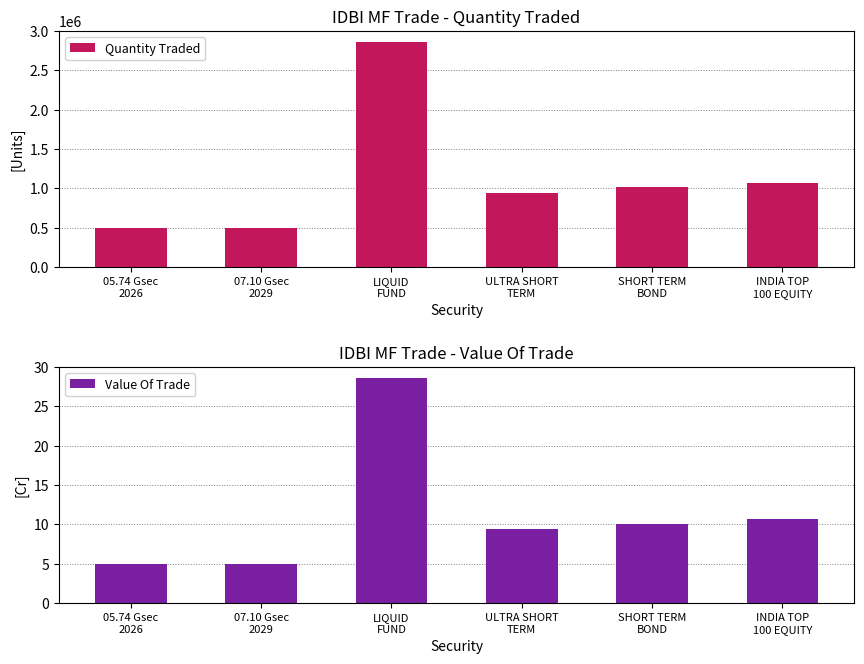

Reading right to left, extract all data points from this chart.

Quantity Traded: 1064970.3	1011450.0	936779.1	2858471.5	500000.0	500000.0
Value Of Trade: 10.6	10.1	9.4	28.6	5.0	5.0